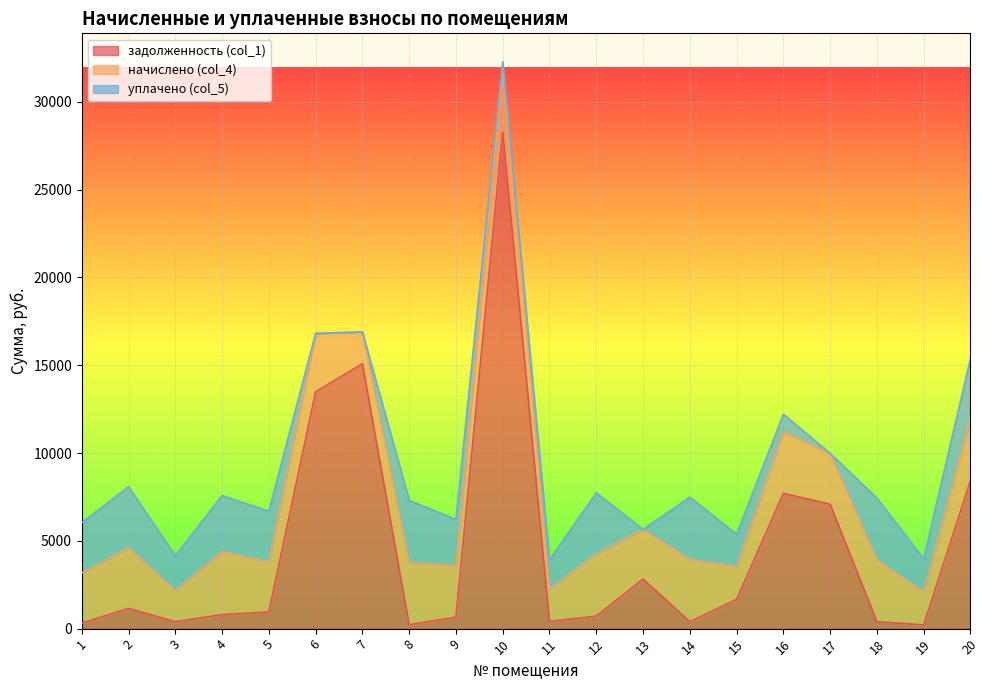

What is the difference between the highest and lowest values at 15?

208.0